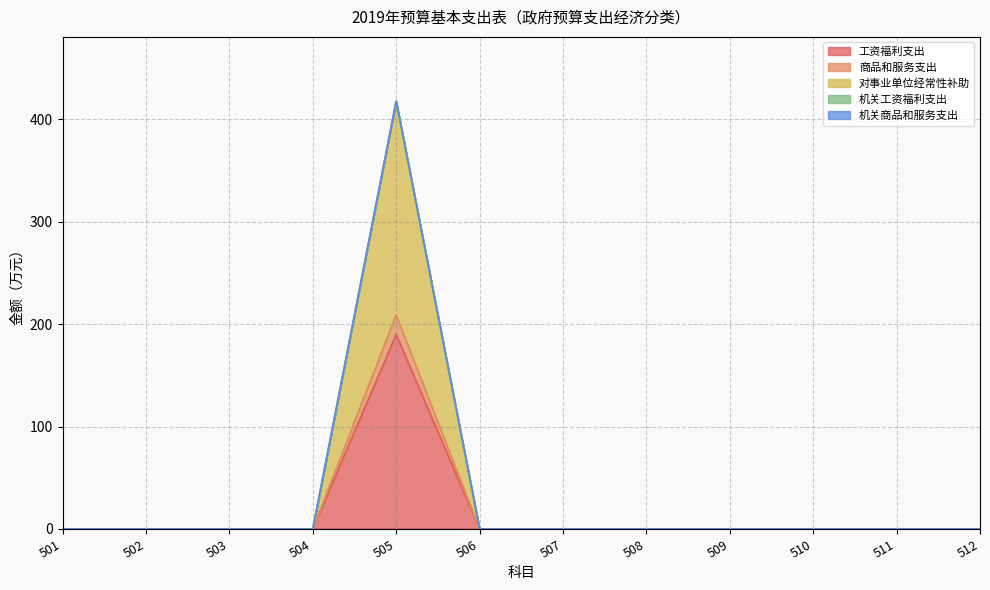

True or false: 对事业单位经常性补助 and 商品和服务支出 intersect in this chart.

False